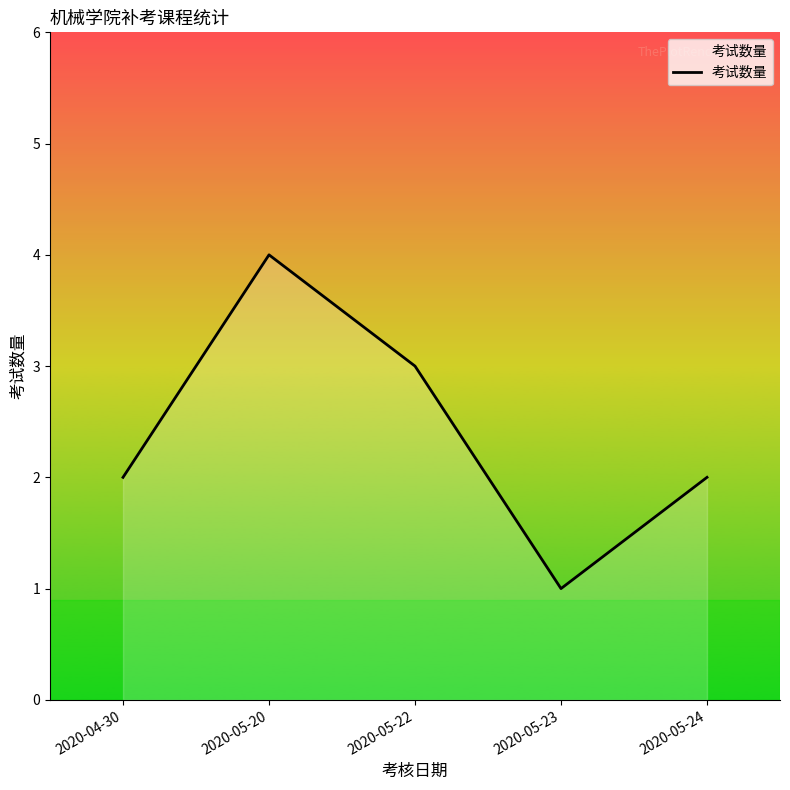

Reading right to left, list all the values displayed in this chart.

2	1	3	4	2